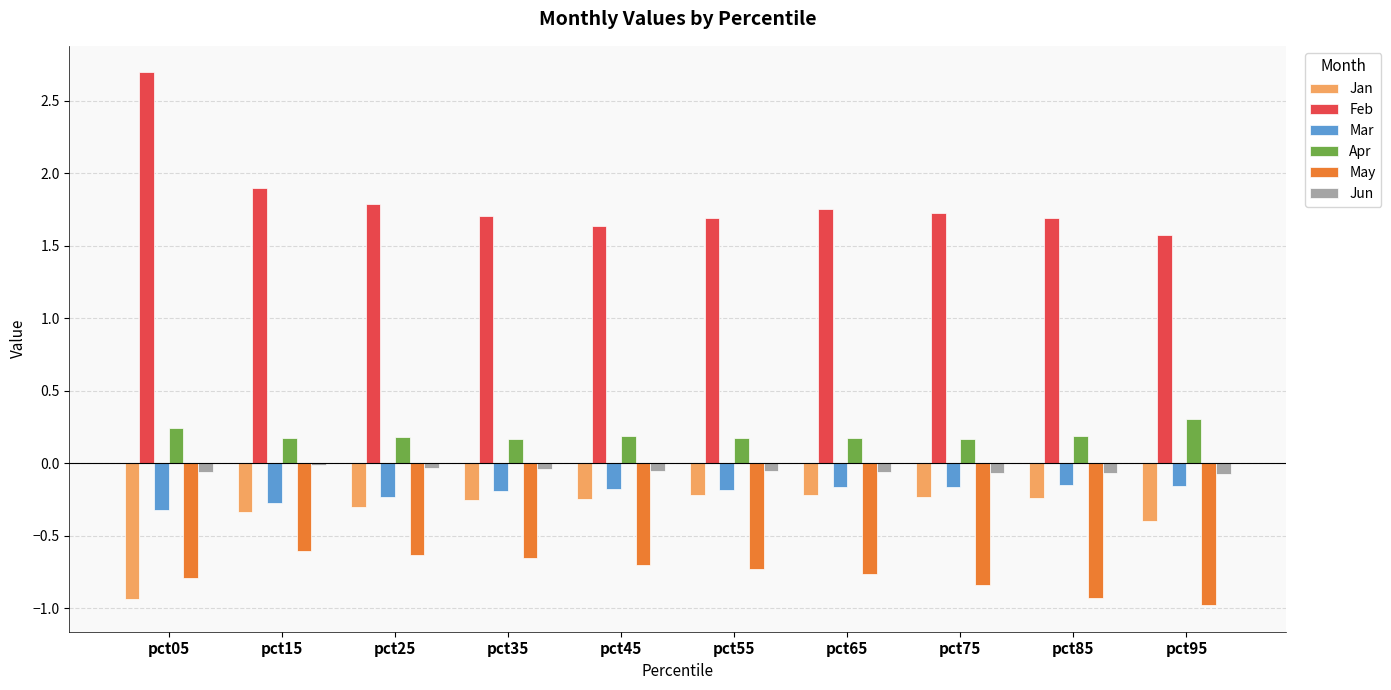

Which series has the largest total across all categories?

Feb